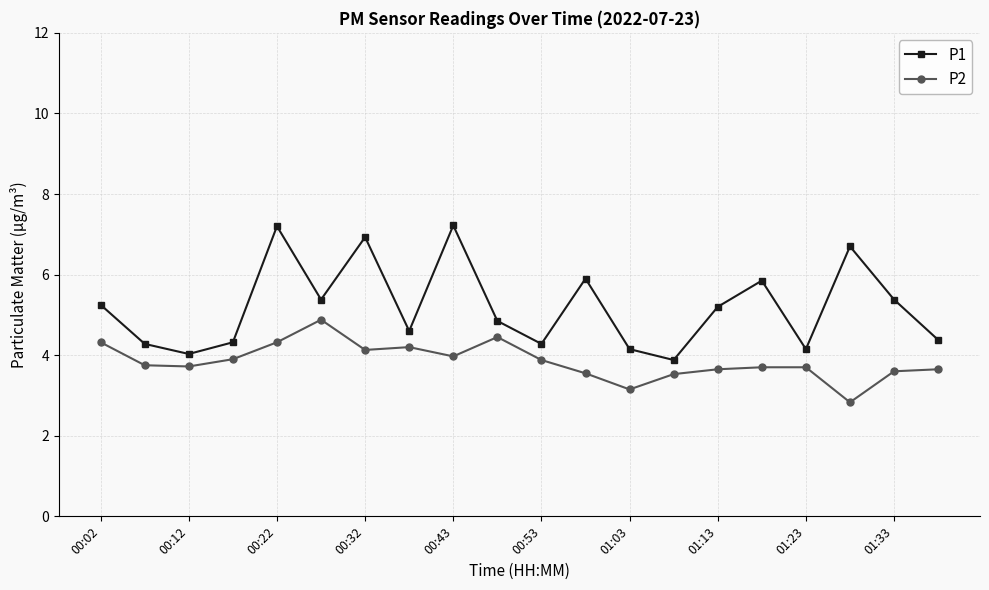

What is the minimum value shown in the chart?

2.8